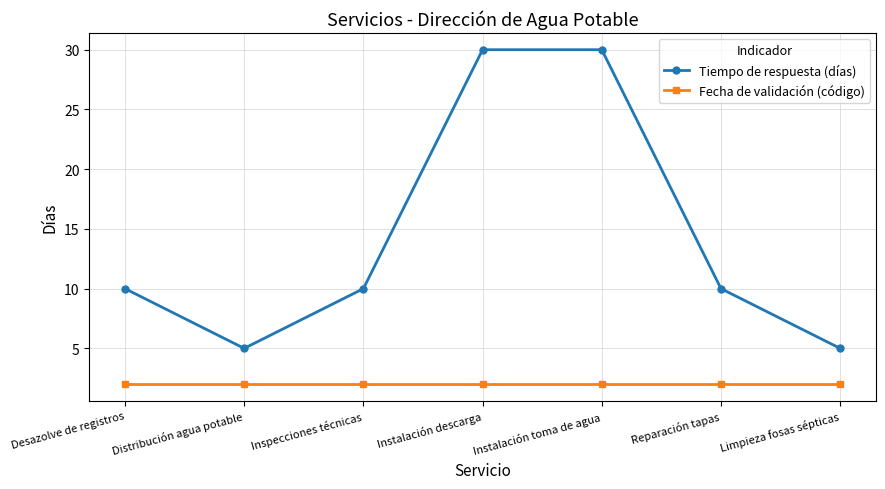

Which series has the widest spread of values?

Tiempo de respuesta (días)